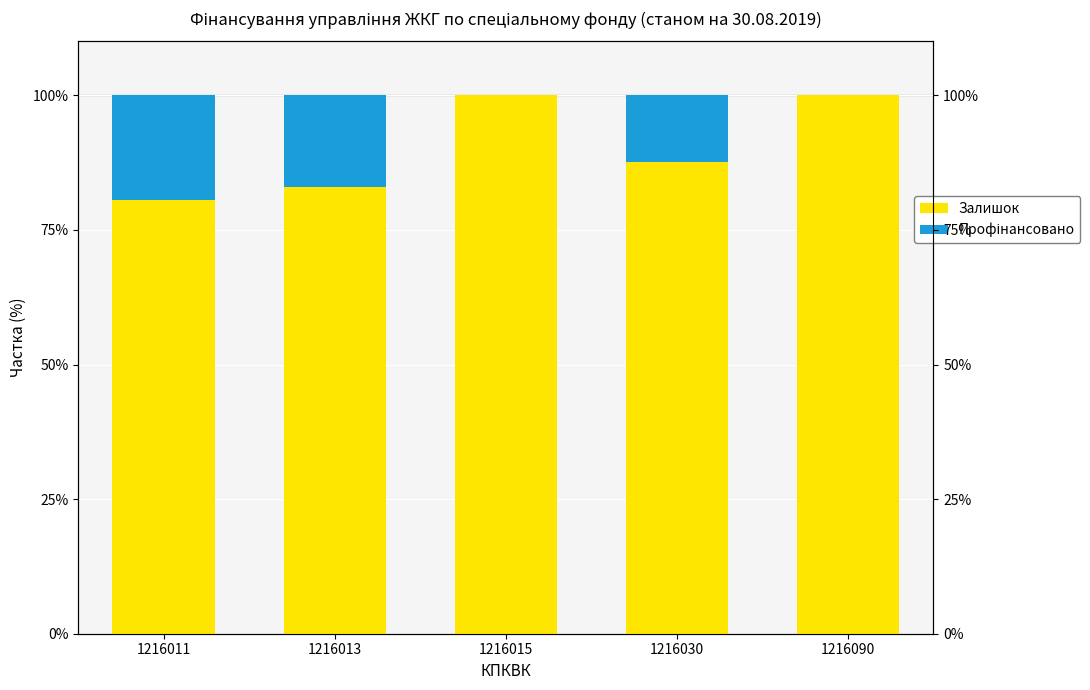

What is the total value across all series at 1216030?

100.0